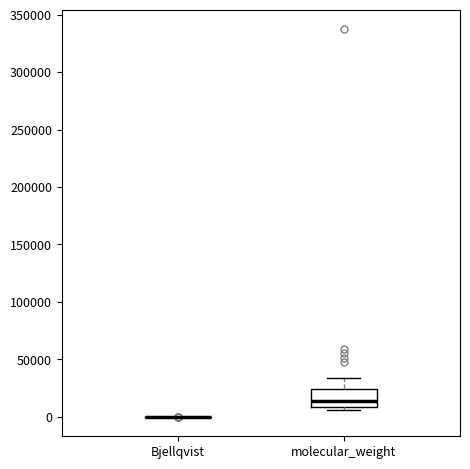

Where does the upper whisker of the box for molecular_weight end on the y-axis? The values are not printed on the chart, so give them approximately, as read against the axis.

35000